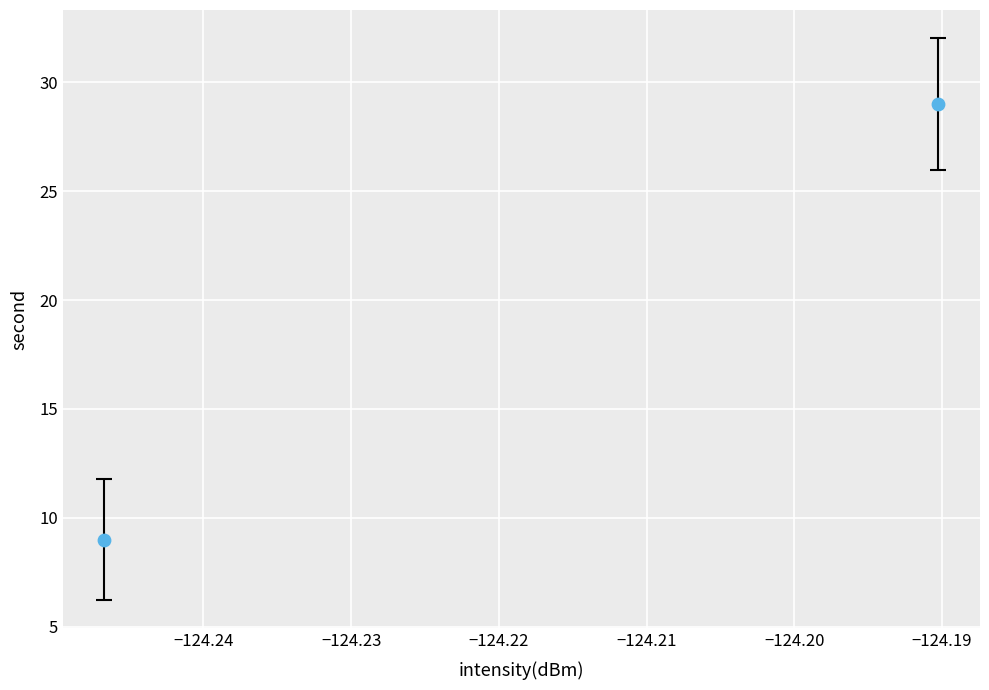

What is the average Y value?

19